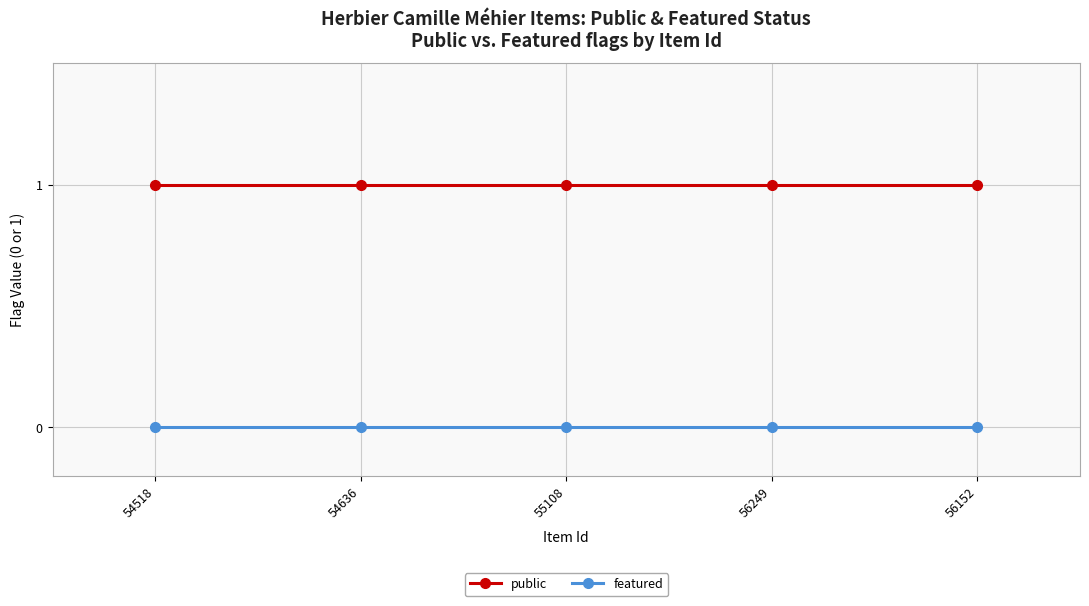

Rank the series by their maximum value, from highest to lowest.

public, featured